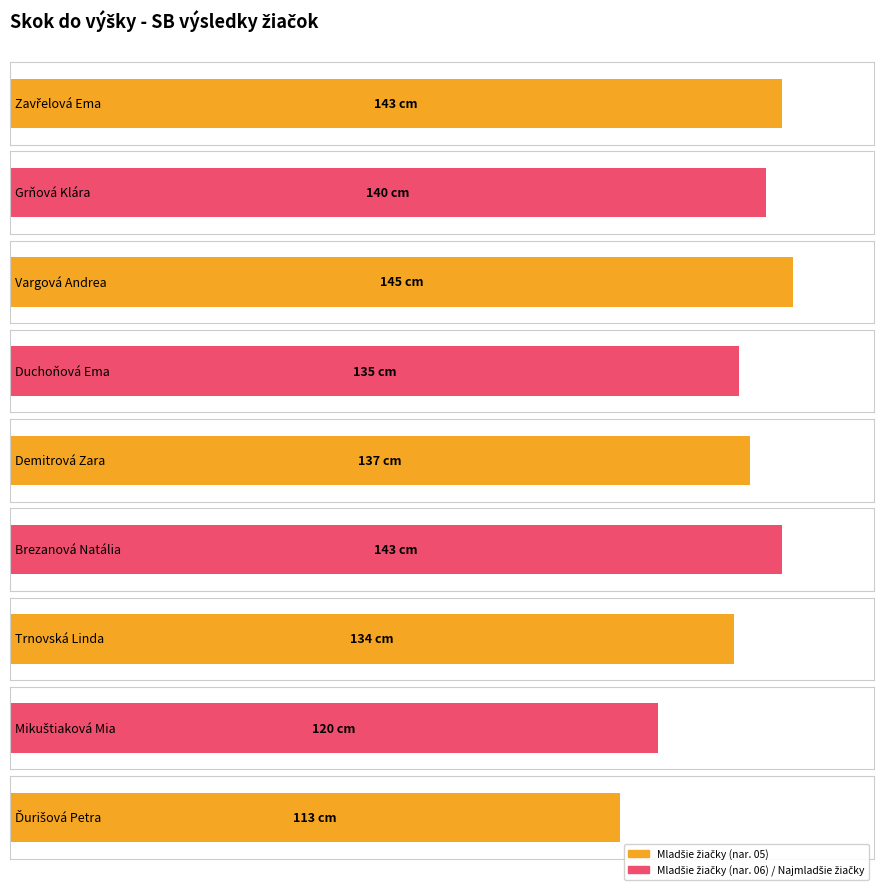

What is the difference between the values at Zavřelová Ema and Ďurišová Petra?

30